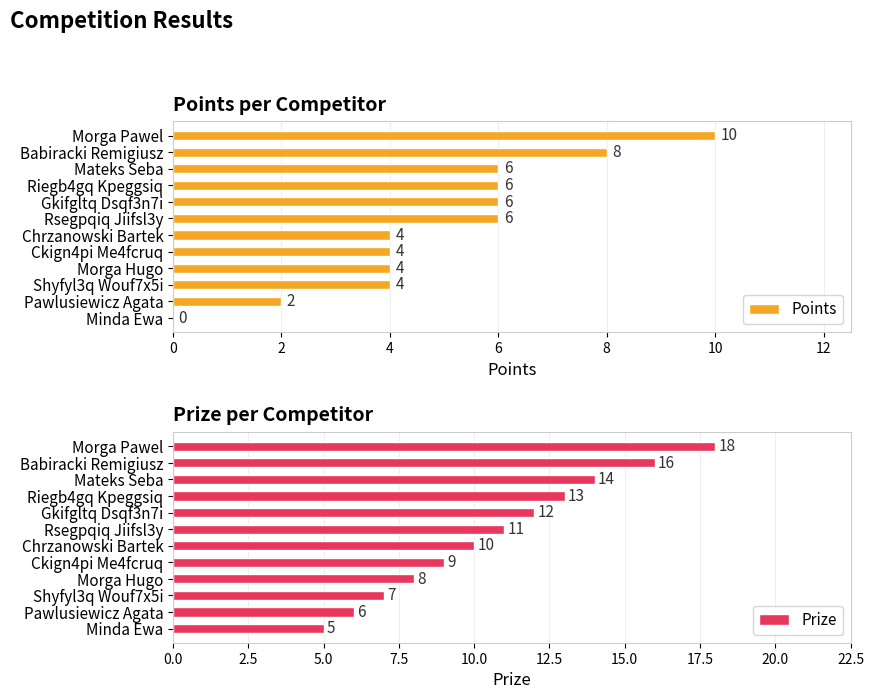

What value does the Points series have at Ckign4pi Me4fcruq?

4